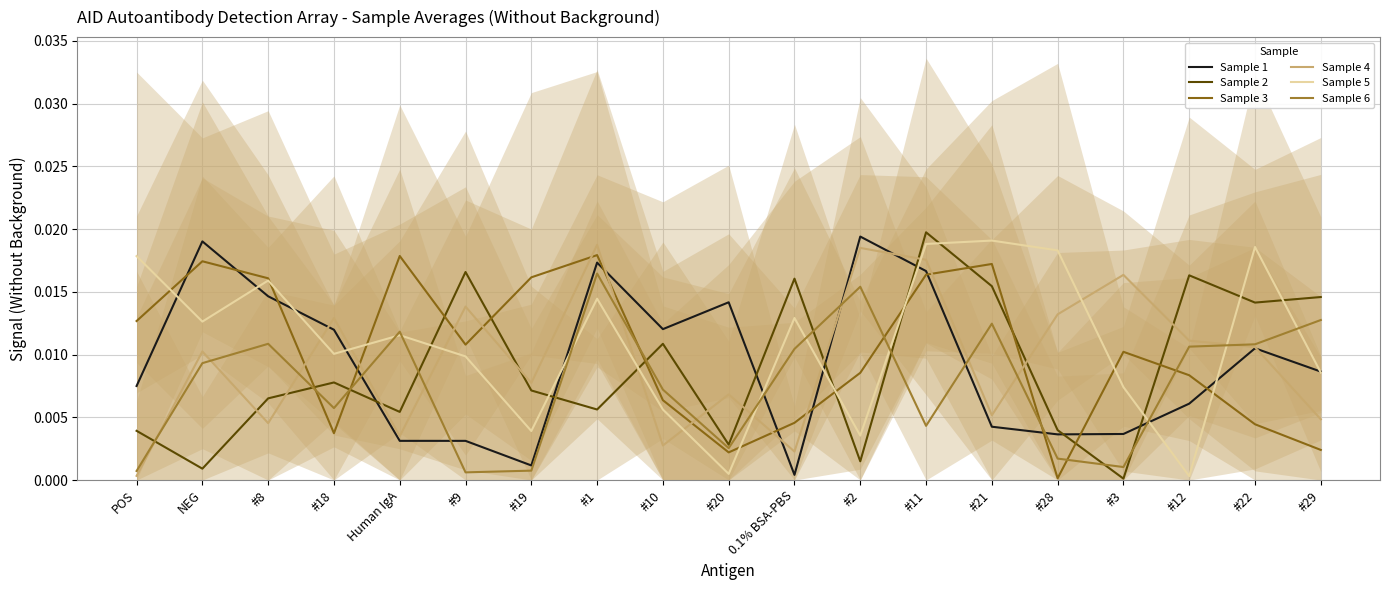

How many data points does each series have?

19